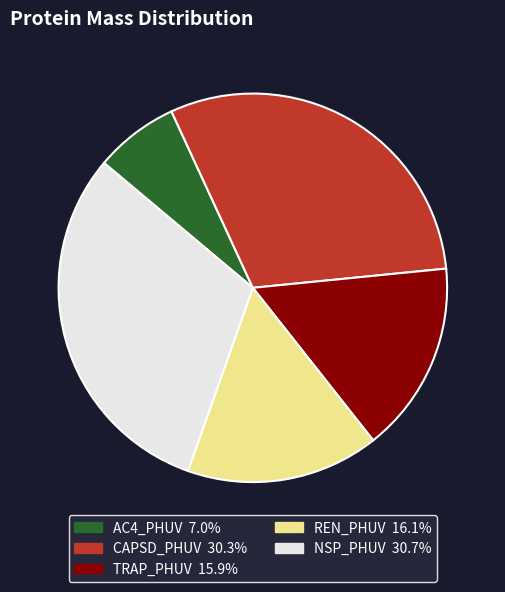

What is the smallest slice in the pie chart?

AC4_PHUV